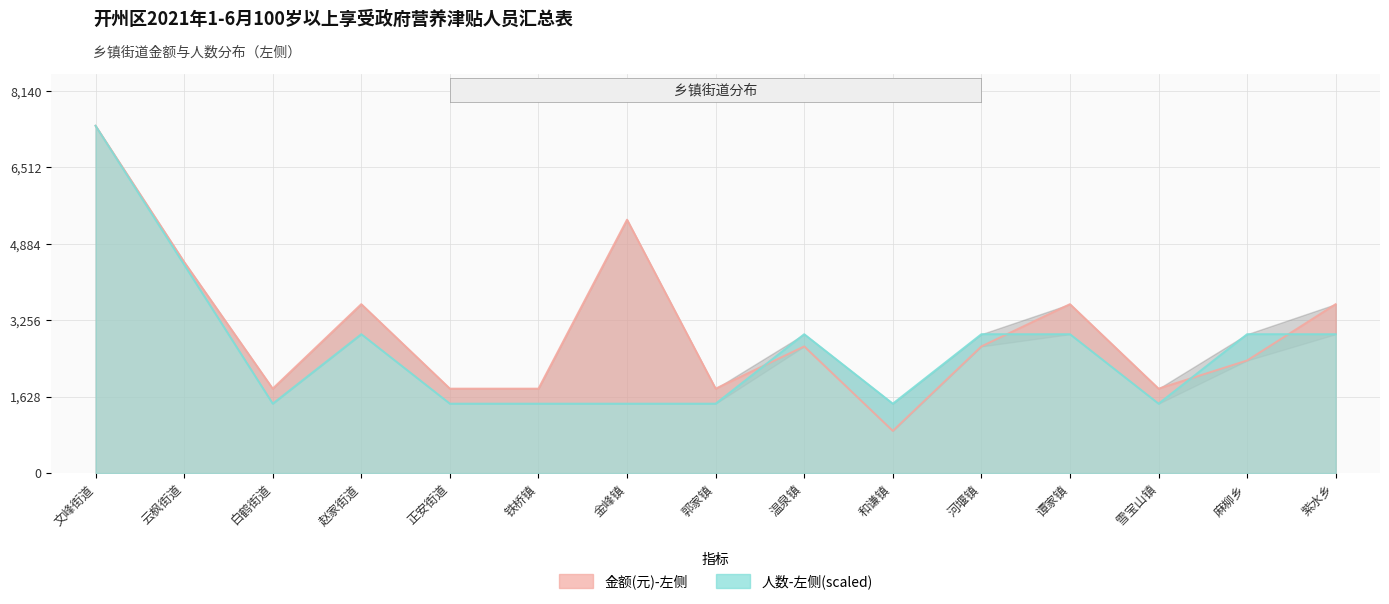

Reading left to right, transcribe all the data shown in this chart.

金额(元)-左侧: 7400	4500	1800	3600	1800	1800	5400	1800	2700	900	2700	3600	1800	2400	3600
人数-左侧: 7400	4440	1480	2960	1480	1480	1480	1480	2960	1480	2960	2960	1480	2960	2960